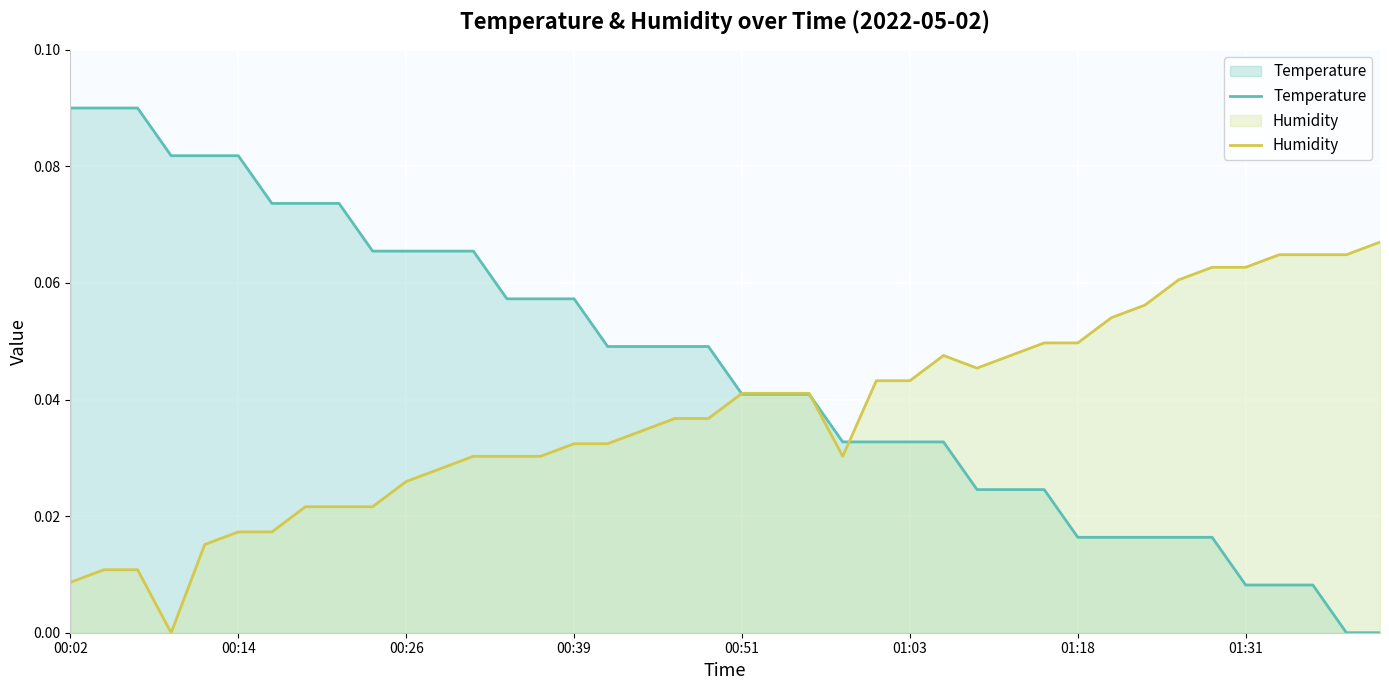

Reading left to right, what are all the values shown in this chart?

Temperature: 0.1	0.1	0.1	0.1	0.1	0.1	0.1	0.1	0.1	0.1	0.1	0.1	0.1	0.1	0.1	0.1	0.0	0.0	0.0	0.0	0.0	0.0	0.0	0.0	0.0	0.0	0.0	0.0	0.0	0.0	0.0	0.0	0.0	0.0	0.0	0.0	0.0	0.0	0.0	0.0
Humidity: 0.0	0.0	0.0	0.0	0.0	0.0	0.0	0.0	0.0	0.0	0.0	0.0	0.0	0.0	0.0	0.0	0.0	0.0	0.0	0.0	0.0	0.0	0.0	0.0	0.0	0.0	0.0	0.0	0.0	0.0	0.0	0.1	0.1	0.1	0.1	0.1	0.1	0.1	0.1	0.1